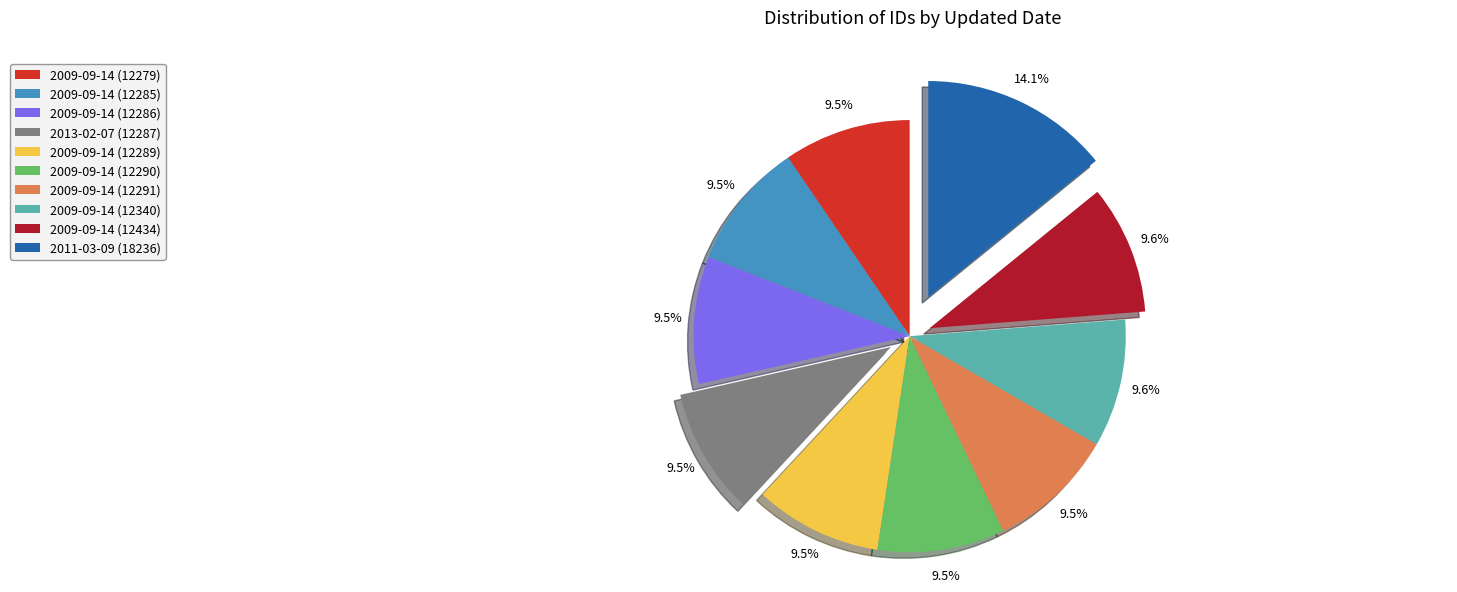

Which category has the biggest portion of the pie?

2011-03-09 (18236)